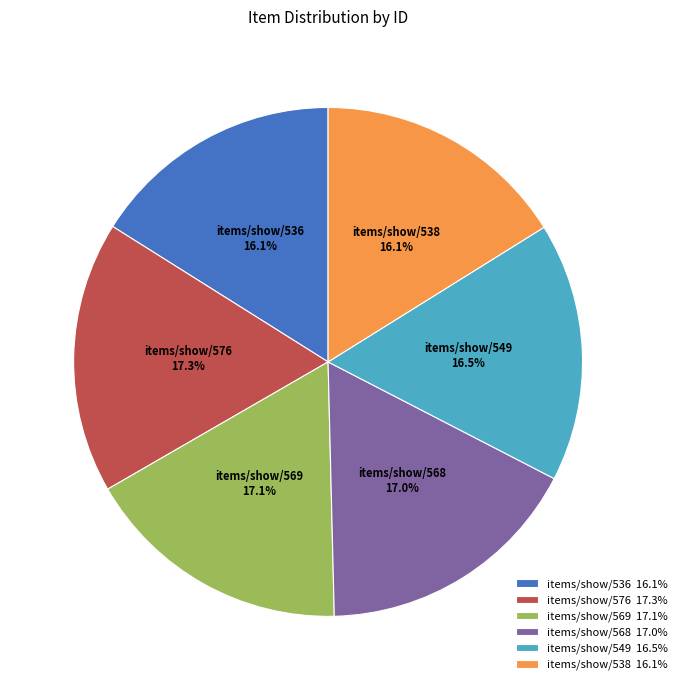

Is the sum of items/show/538 and items/show/568 greater than half?

No